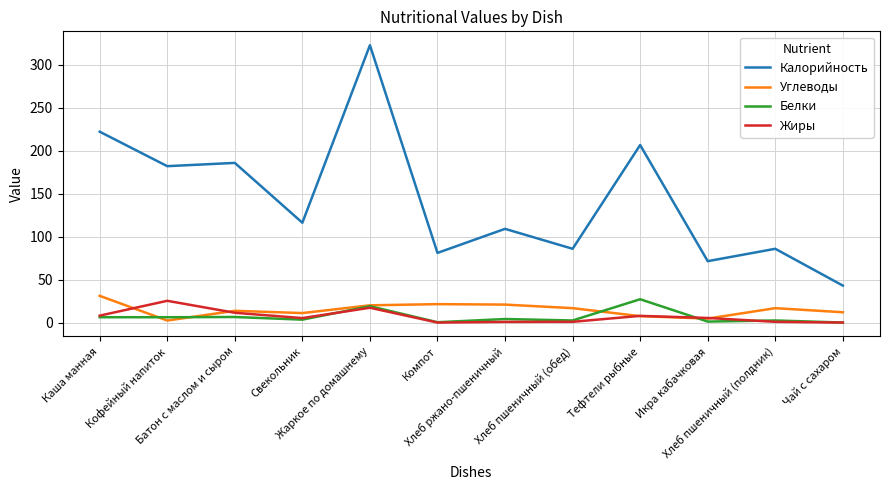

Which series has the largest range (max minus min)?

Калорийность